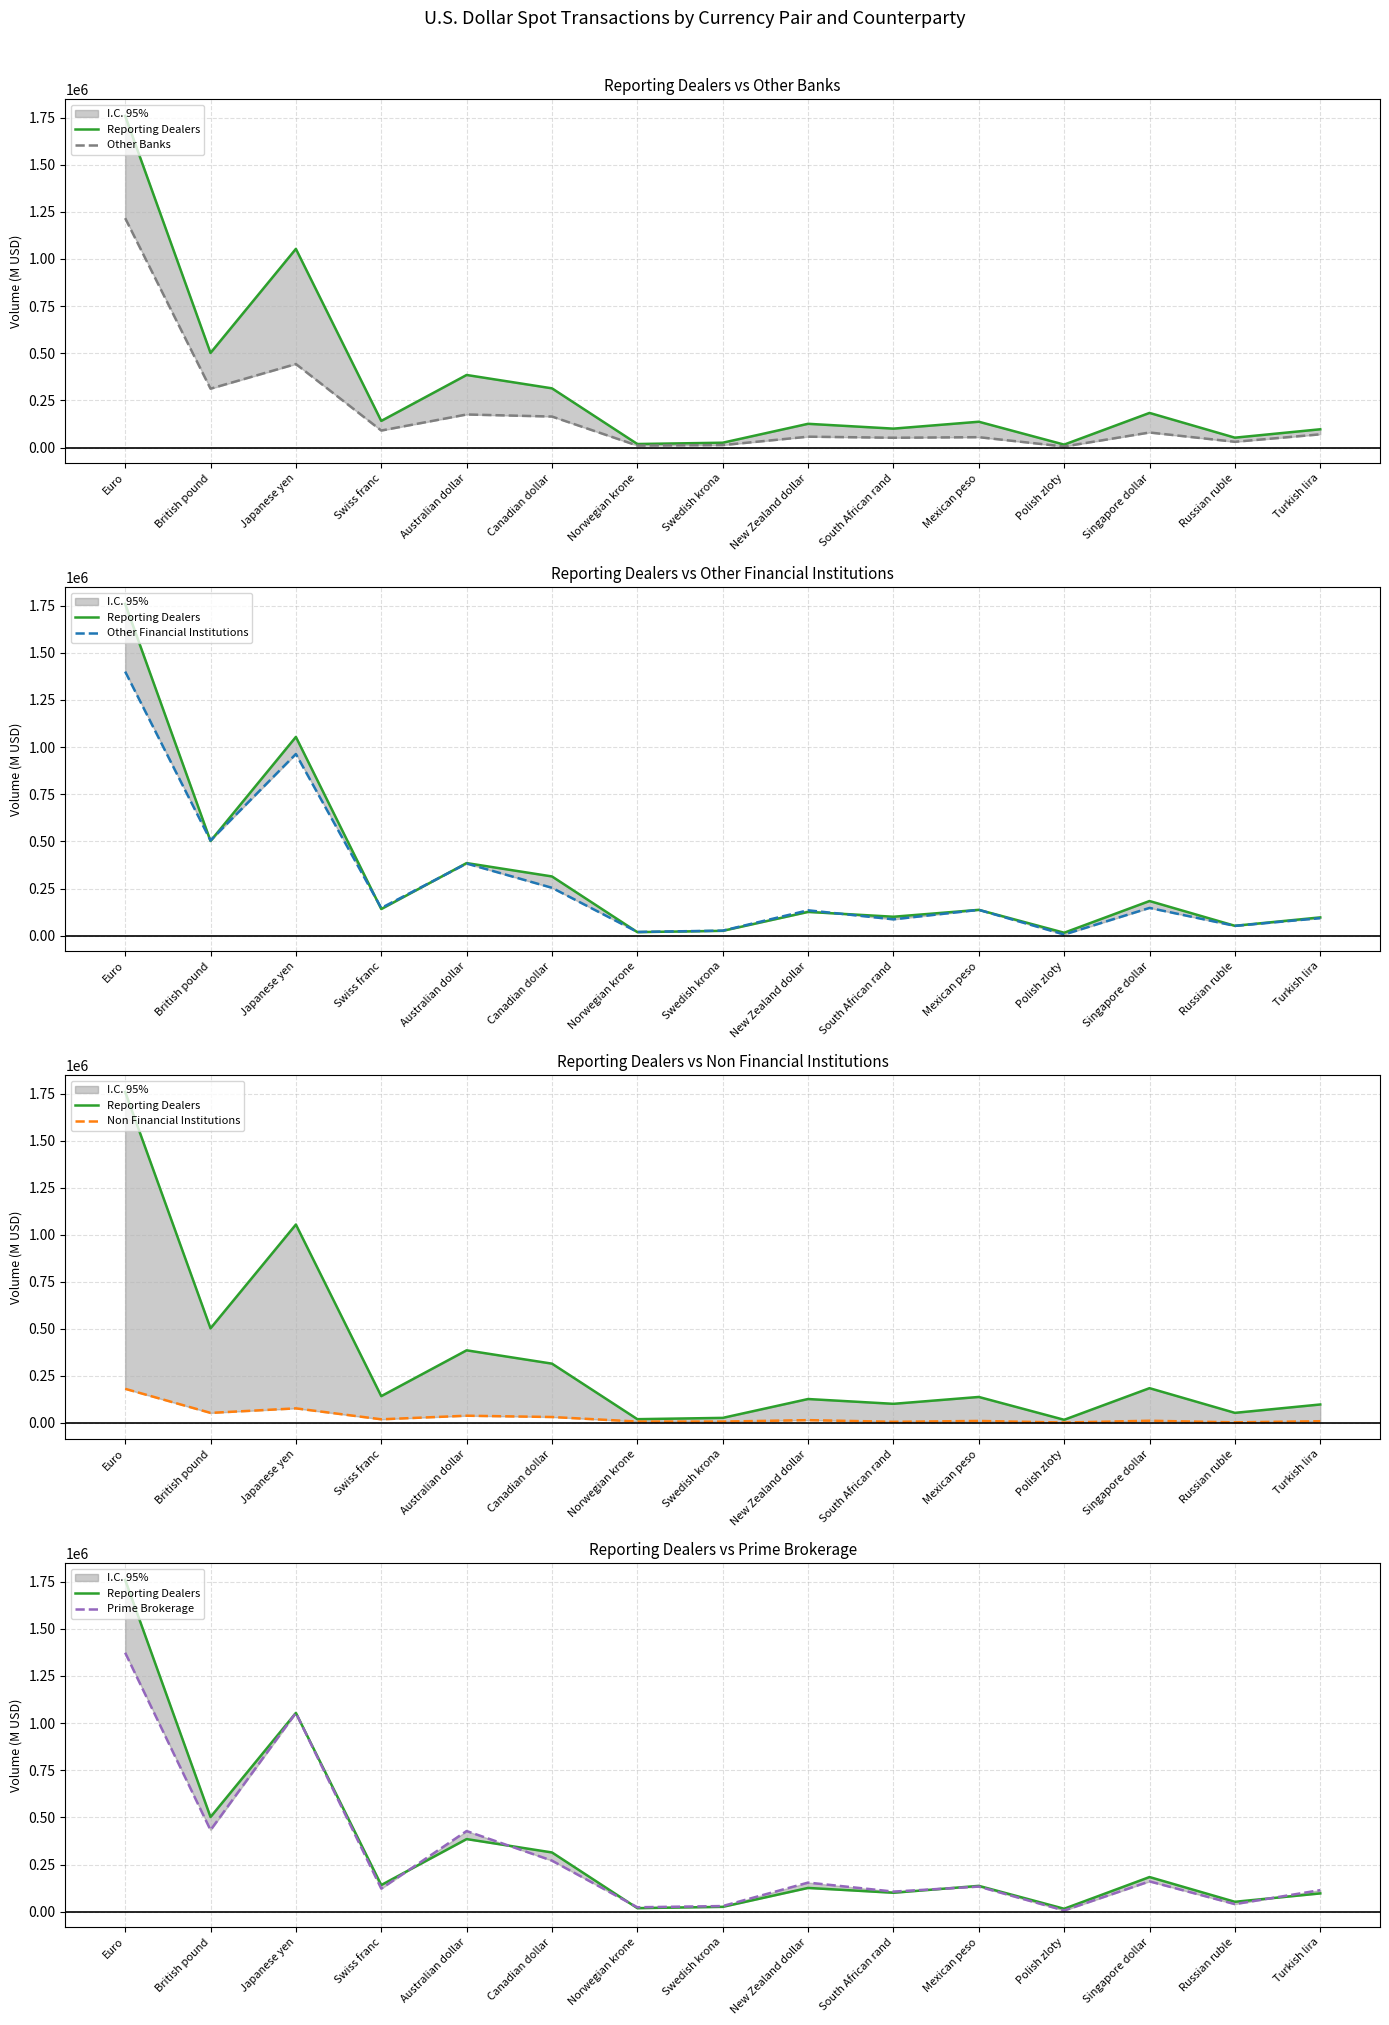

What value does the Prime Brokerage series have at Turkish lira?

114345.0